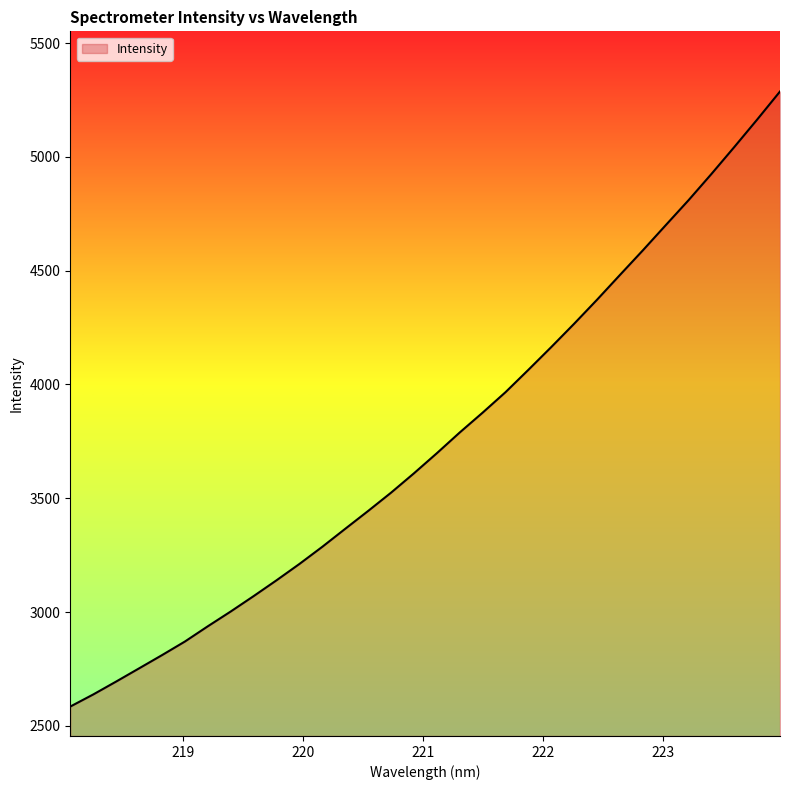

What is the difference between the maximum and minimum values?

2702.7